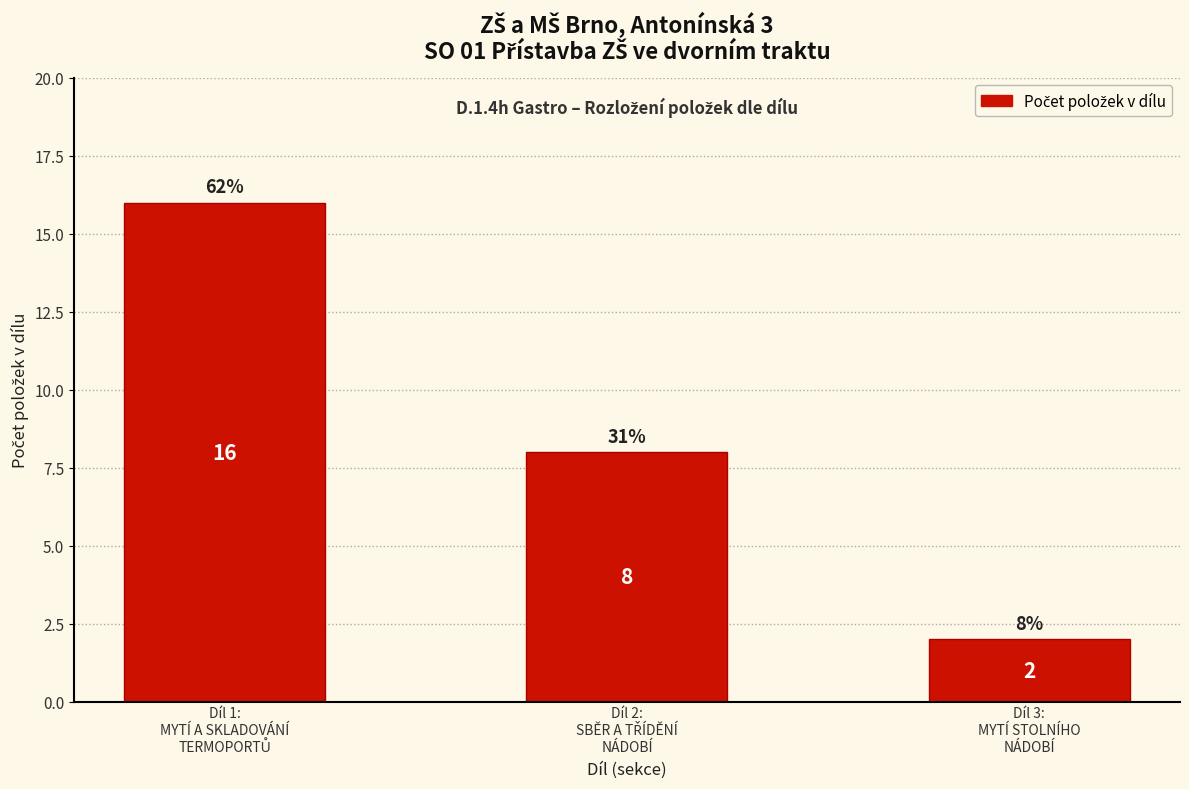

Reading right to left, what are all the values shown in this chart?

2	8	16